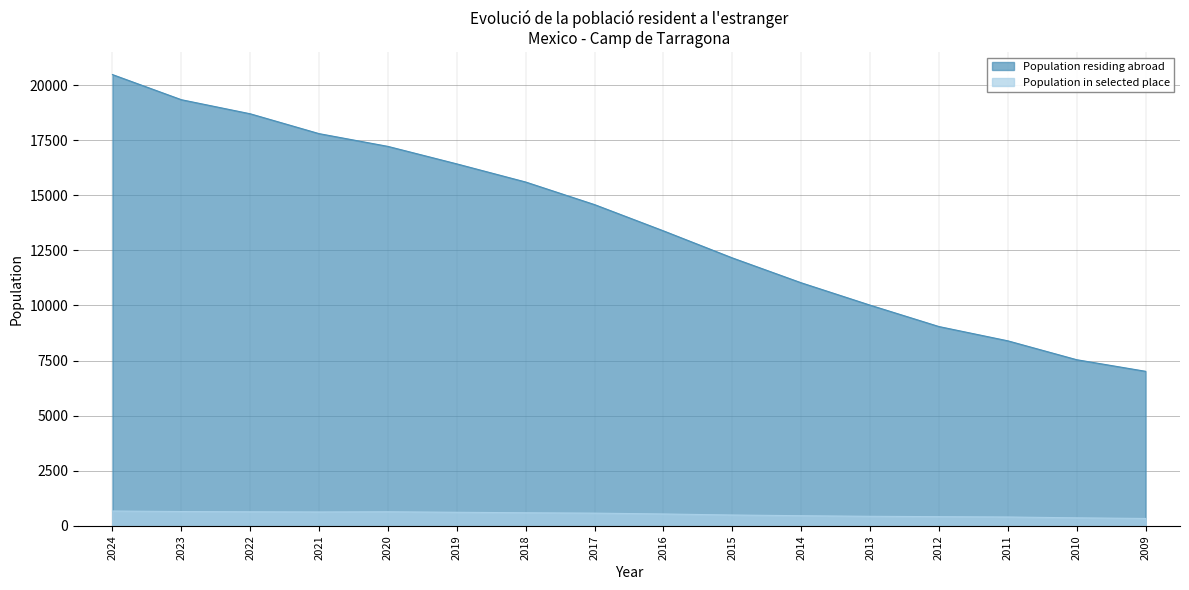

Is it true that Population residing abroad equals 3832 at 2010?

False